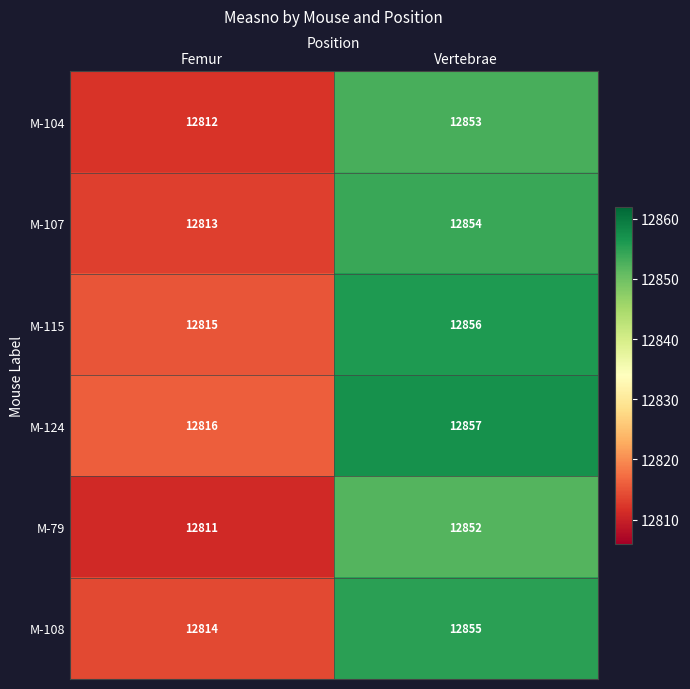

Is it true that M-124 equals 20946 at Femur?

False